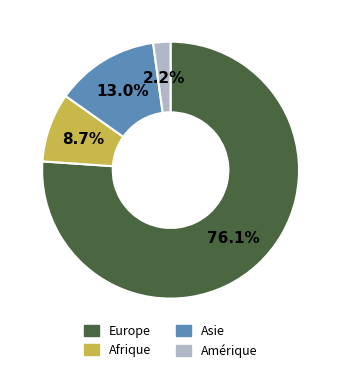

The Afrique slice represents 9% of the pie. True or false?

True